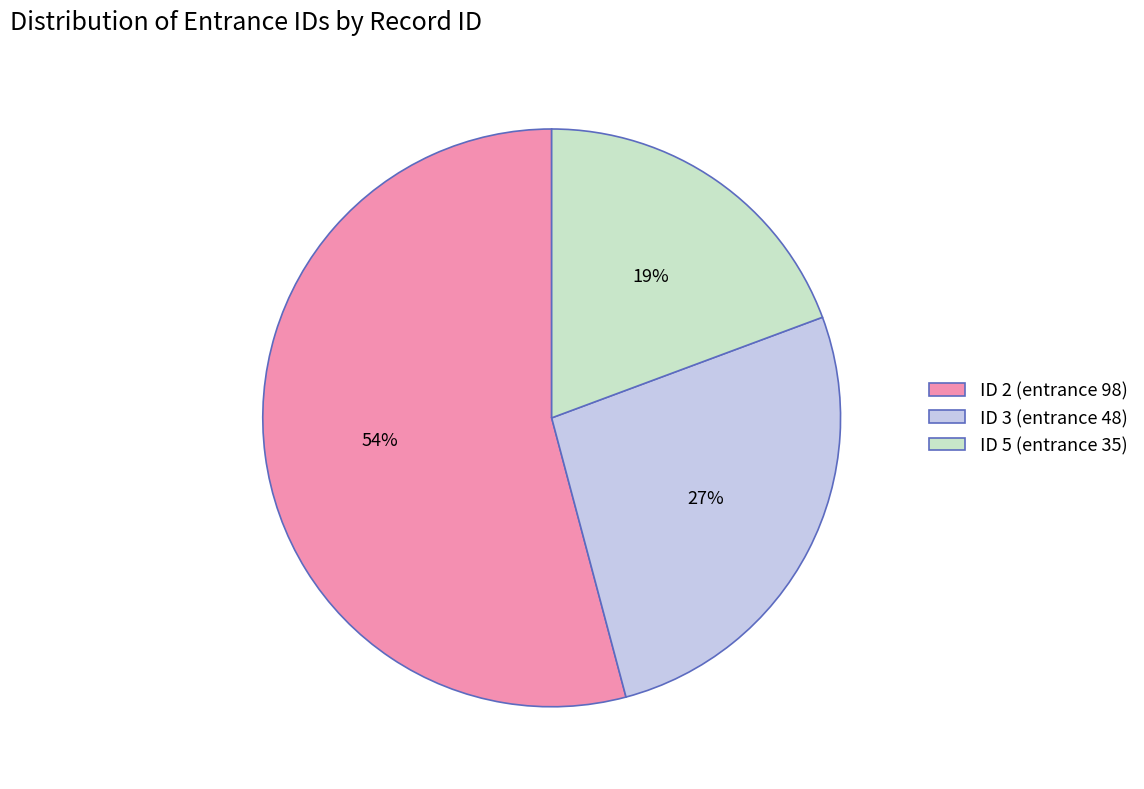

Rank the categories by value from lowest to highest.

ID 5 (entrance 35), ID 3 (entrance 48), ID 2 (entrance 98)